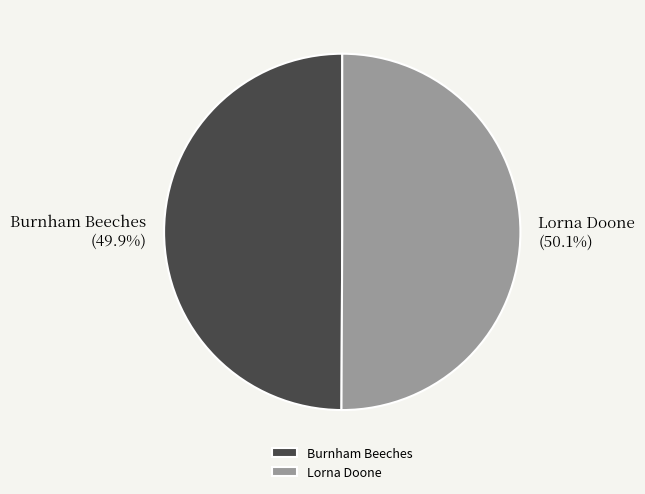

How many slices are in this pie chart?

2